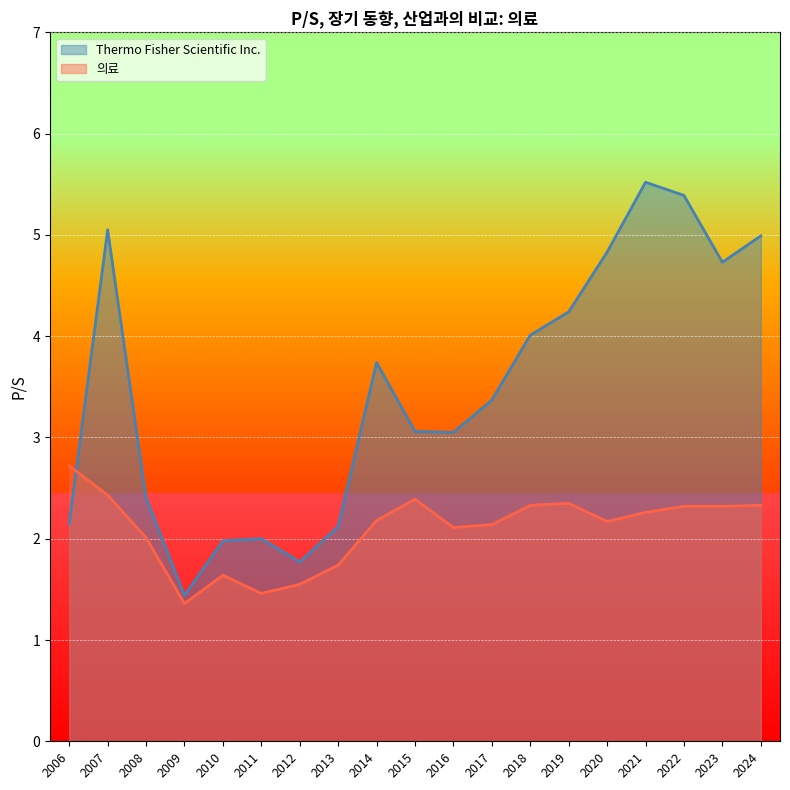

List the series in order of their peak value, lowest first.

의료, Thermo Fisher Scientific Inc.